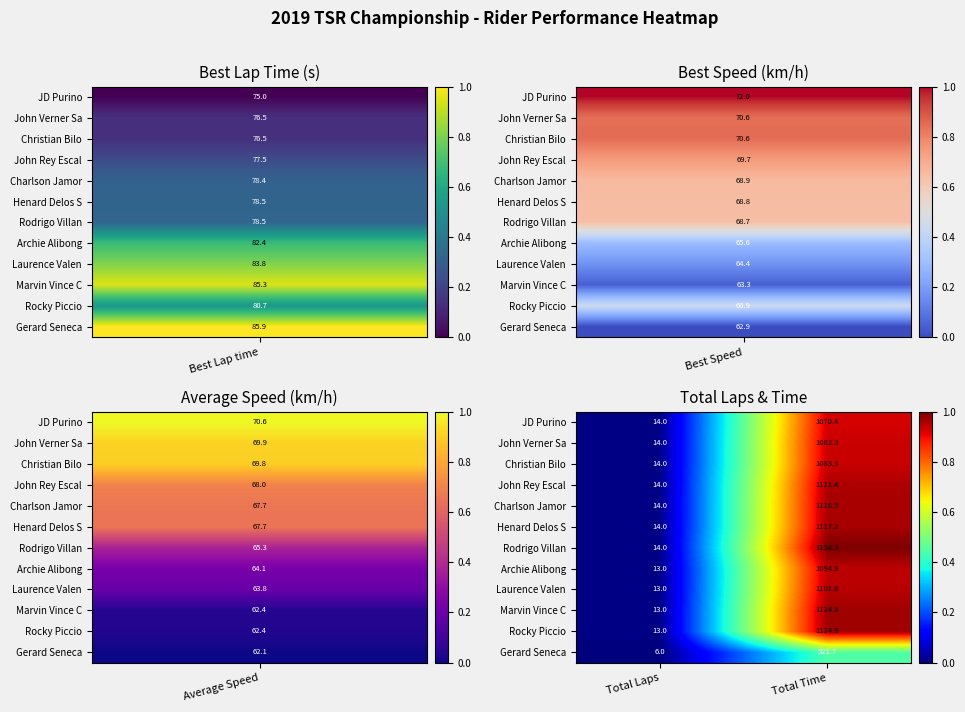

Which series has the largest total across all categories?

Rodrigo Villan